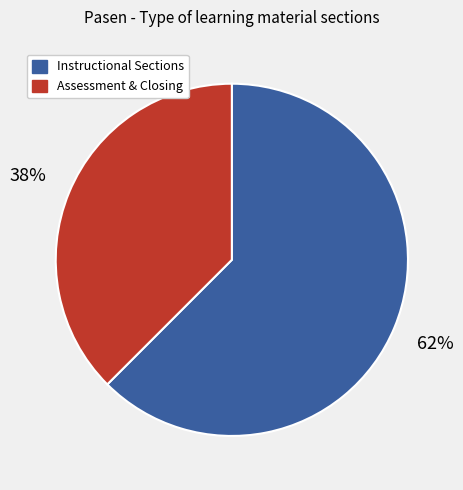

Does any single category account for the majority?

Yes